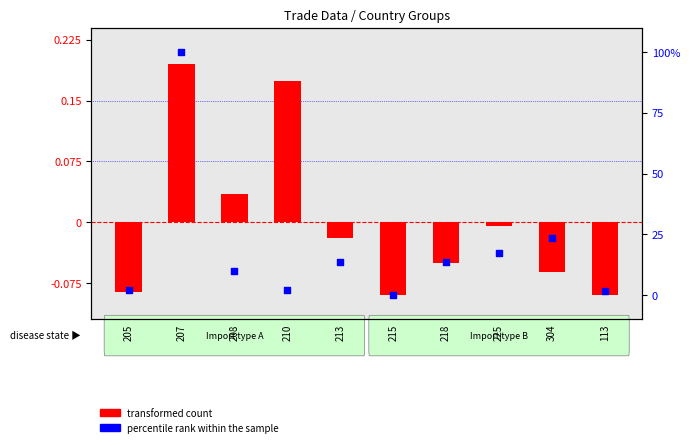

Which series reaches the maximum Y coordinate?

percentile rank within the sample